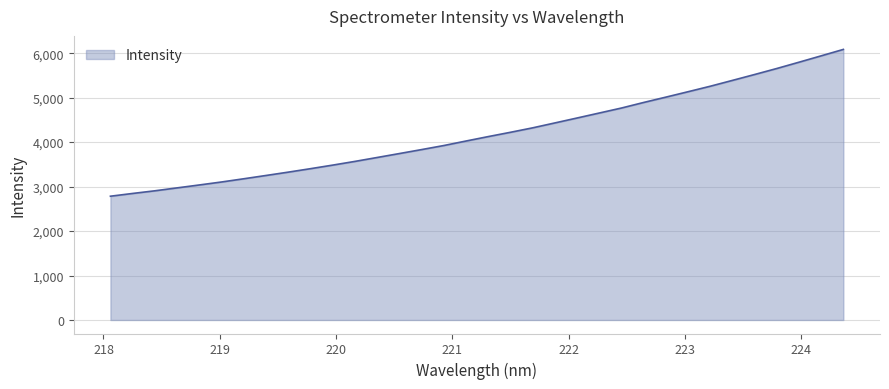

What is the maximum value shown in the chart?

6084.8